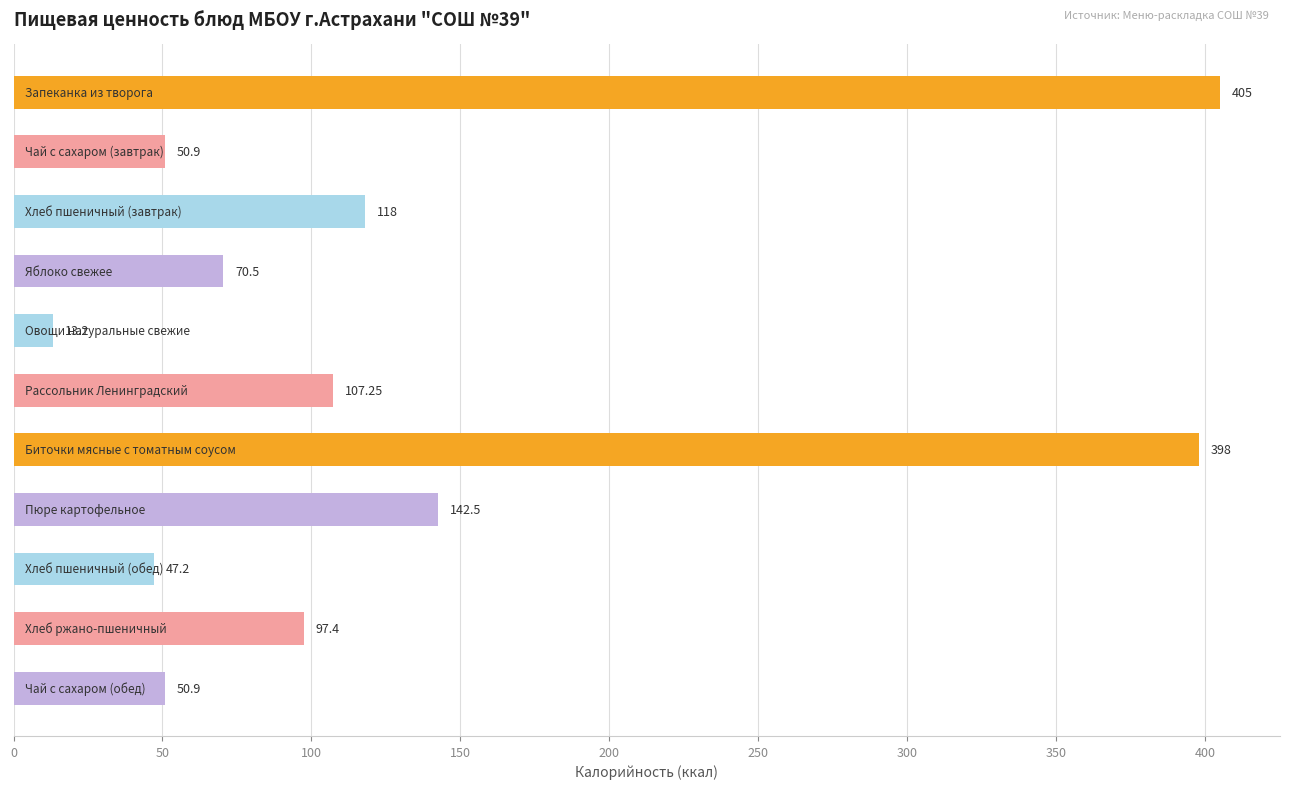

What is the average value?

136.4